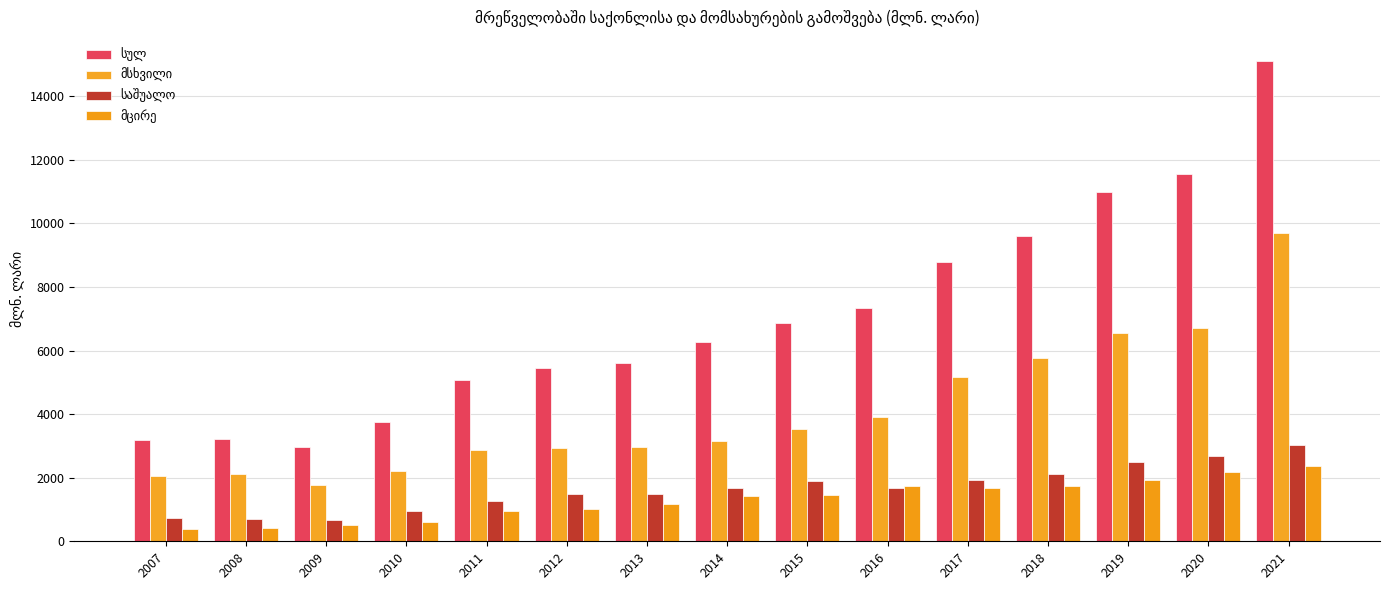

The საშუალო series shows 739.9 at 2007. True or false?

True